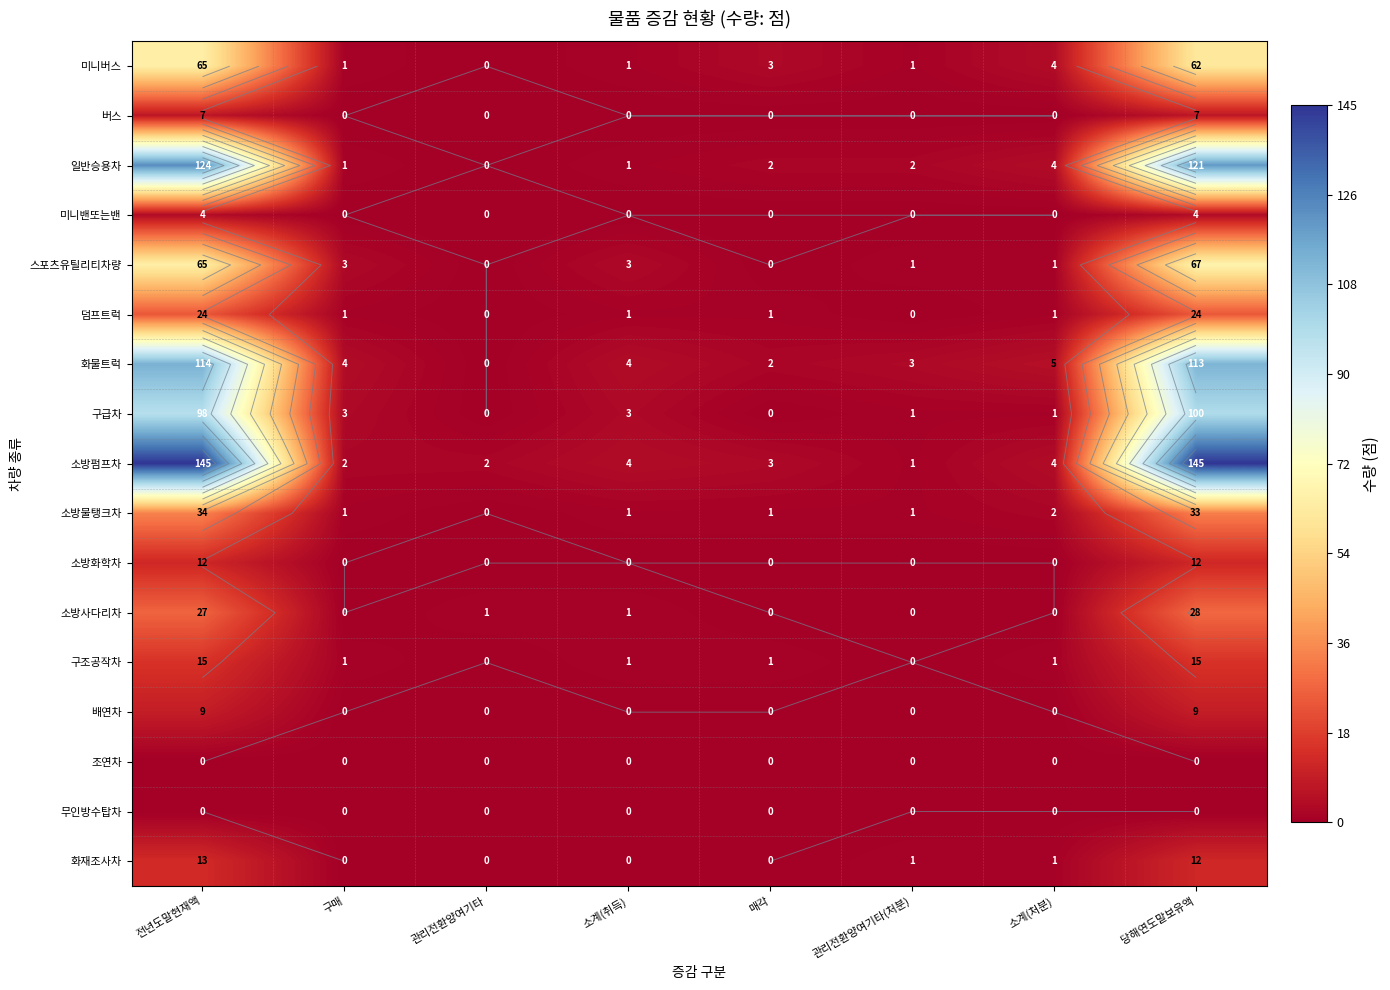

At which label does 미니버스 reach its peak?

전년도말현재액